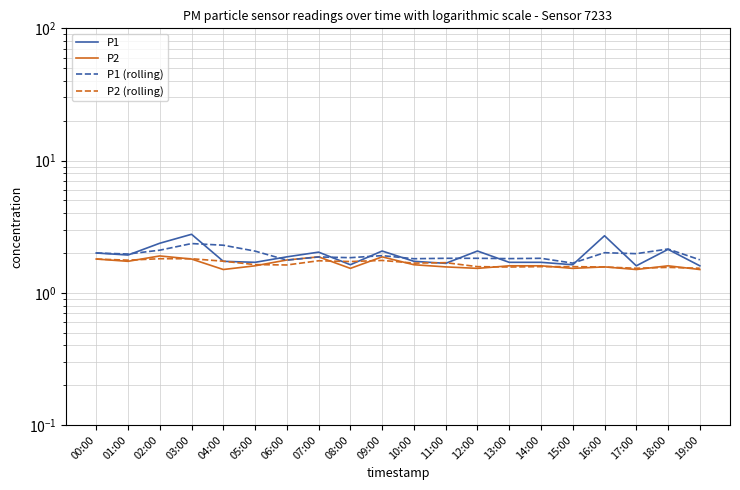

What is the maximum value shown in the chart?

2.8